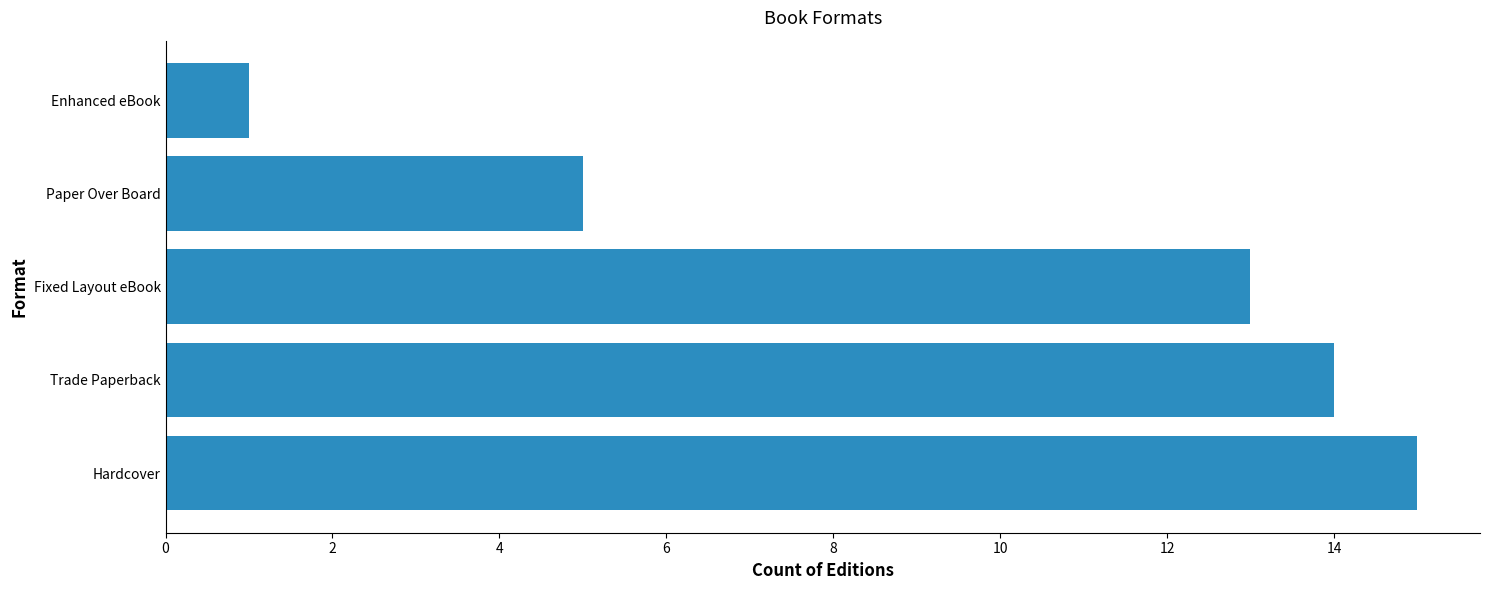

Between Paper Over Board and Enhanced eBook, which is larger?

Paper Over Board